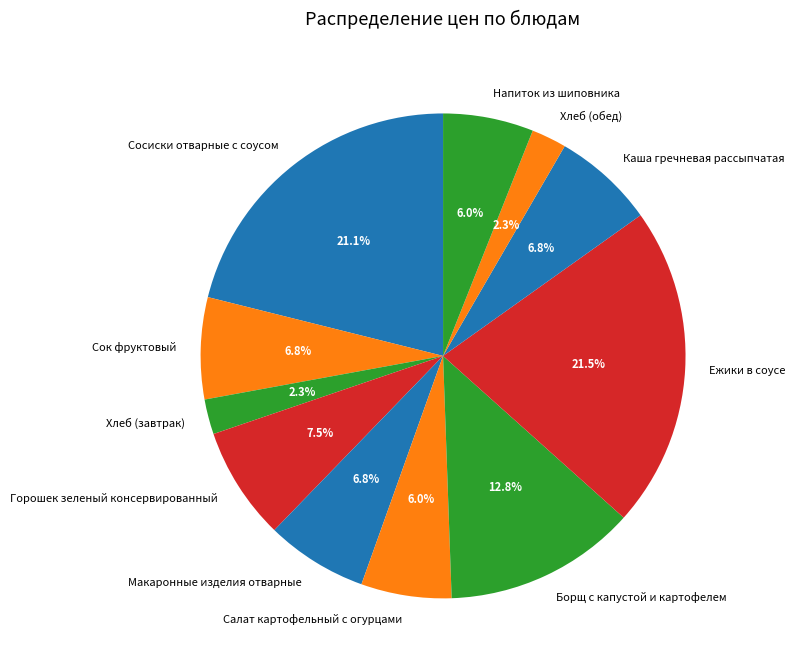

The Сок фруктовый slice represents 17% of the pie. True or false?

False